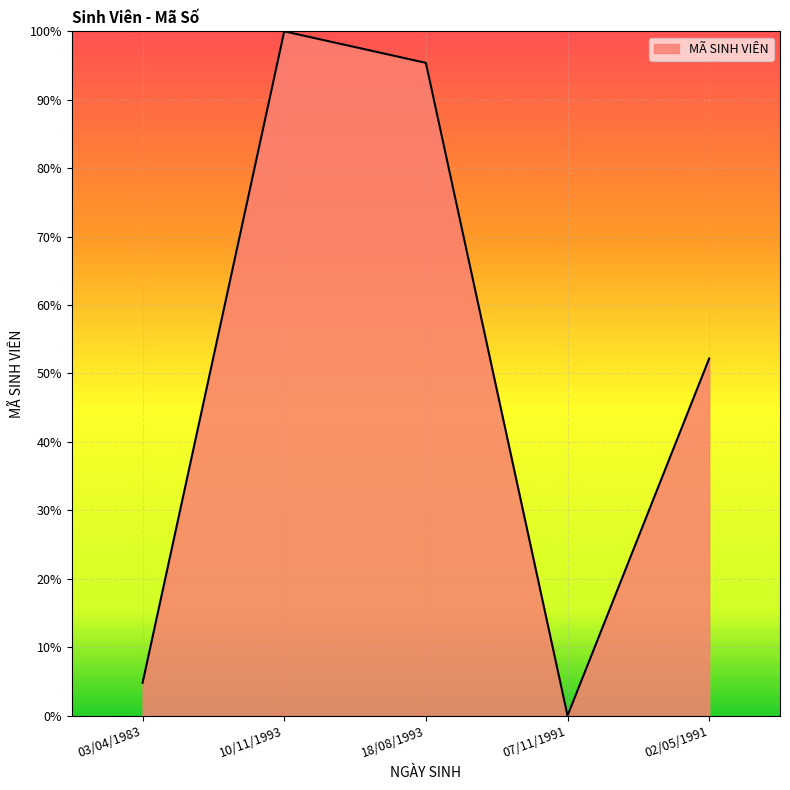

Does the chart have visible grid lines?

Yes